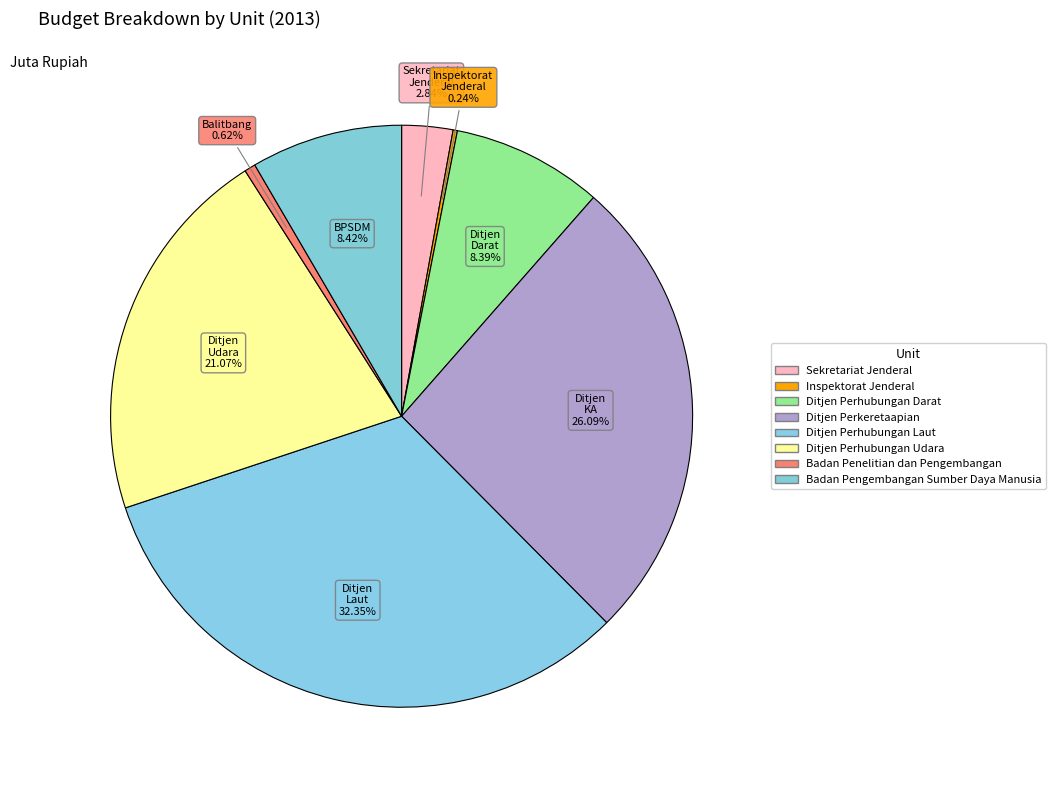

To the nearest percent, what is the difference between the Ditjen Perkeretaapian and Badan Pengembangan Sumber Daya Manusia slice percentages?

18%